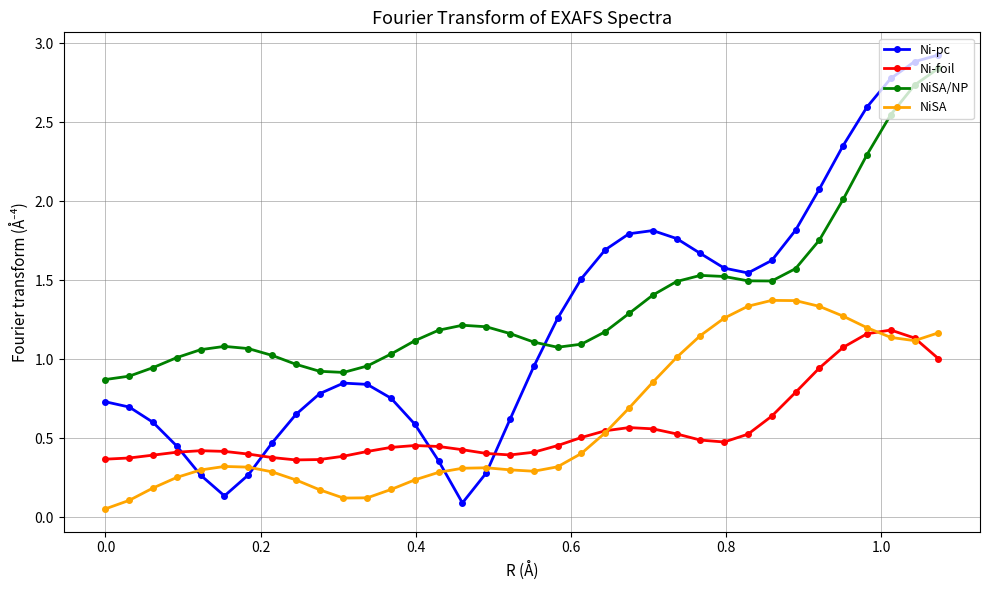

How many times do NiSA and Ni-pc cross each other?

4